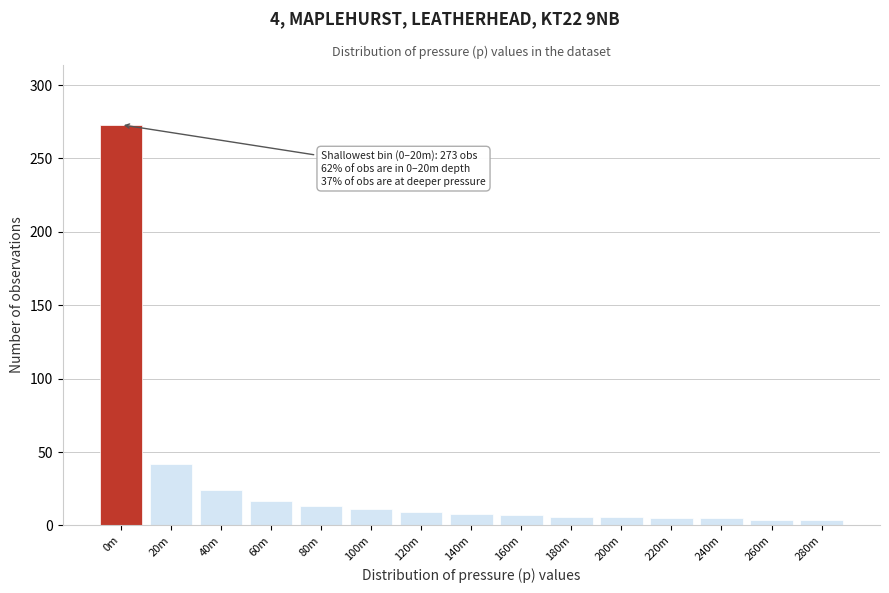

What is the label of the 1st bar from the right?

280m